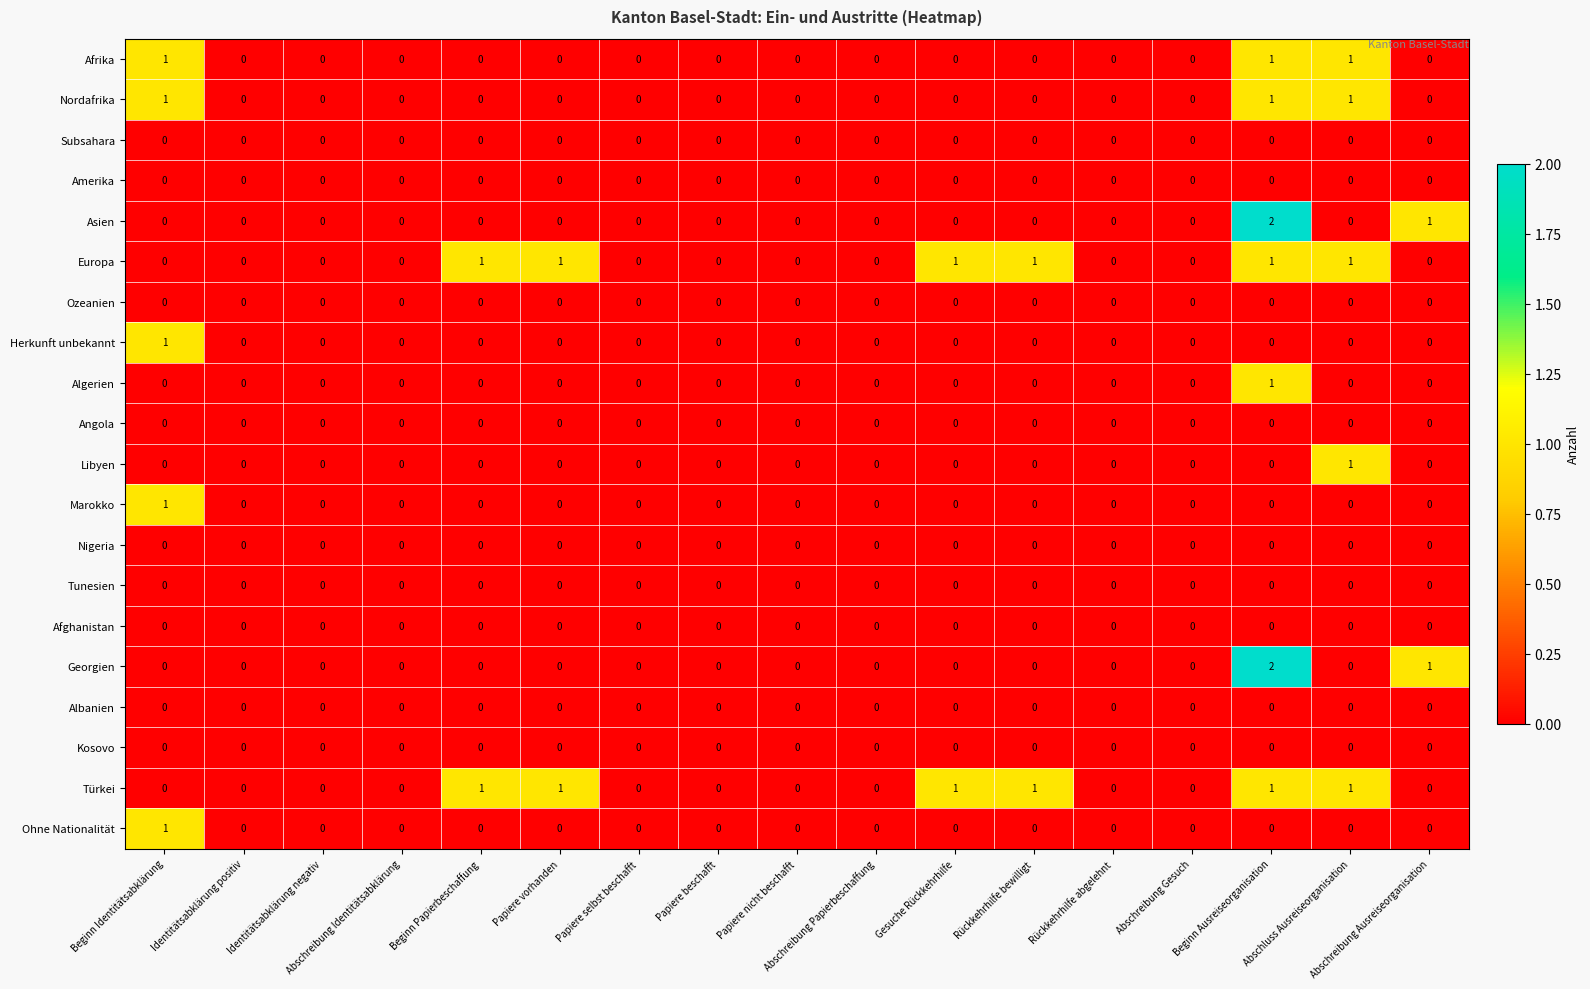

The value of Georgien at Abschluss Ausreiseorganisation is 0. True or false?

True